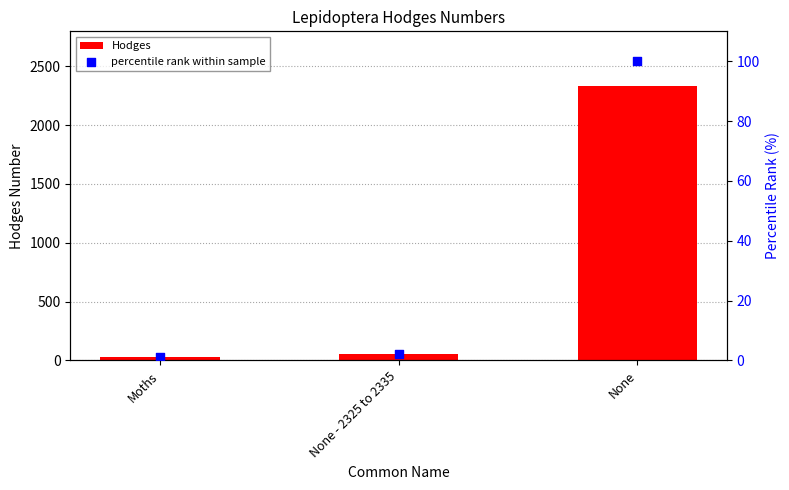

Which series has the largest Y range (max minus min)?

Hodges